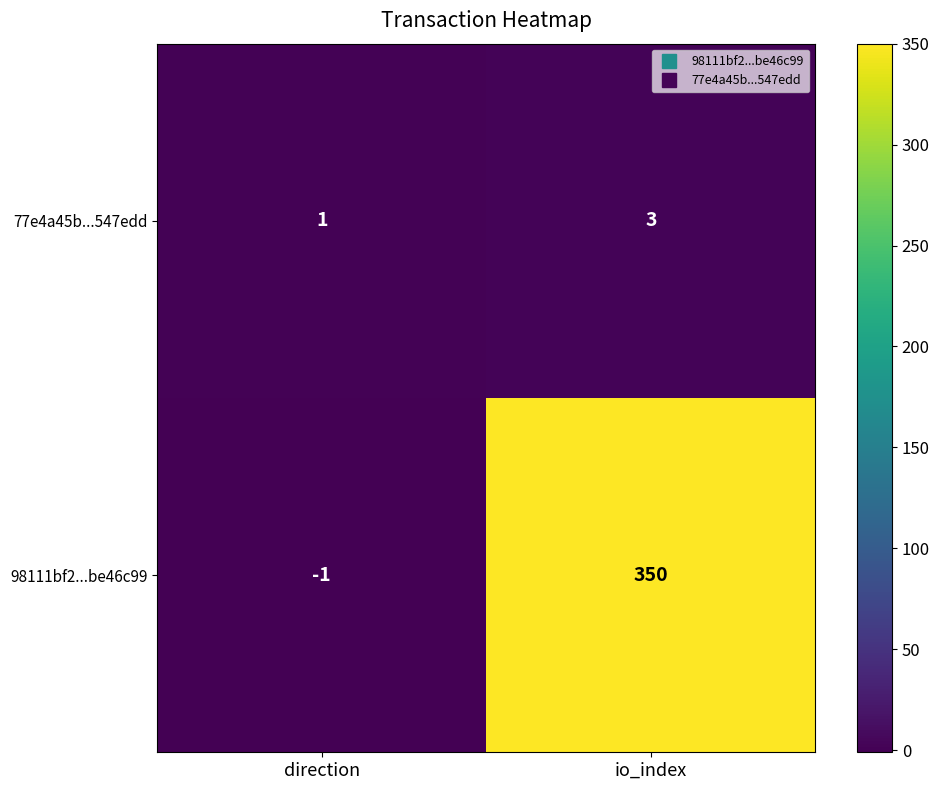

Rank the series by their maximum value, from highest to lowest.

98111bf2...be46c99, 77e4a45b...547edd